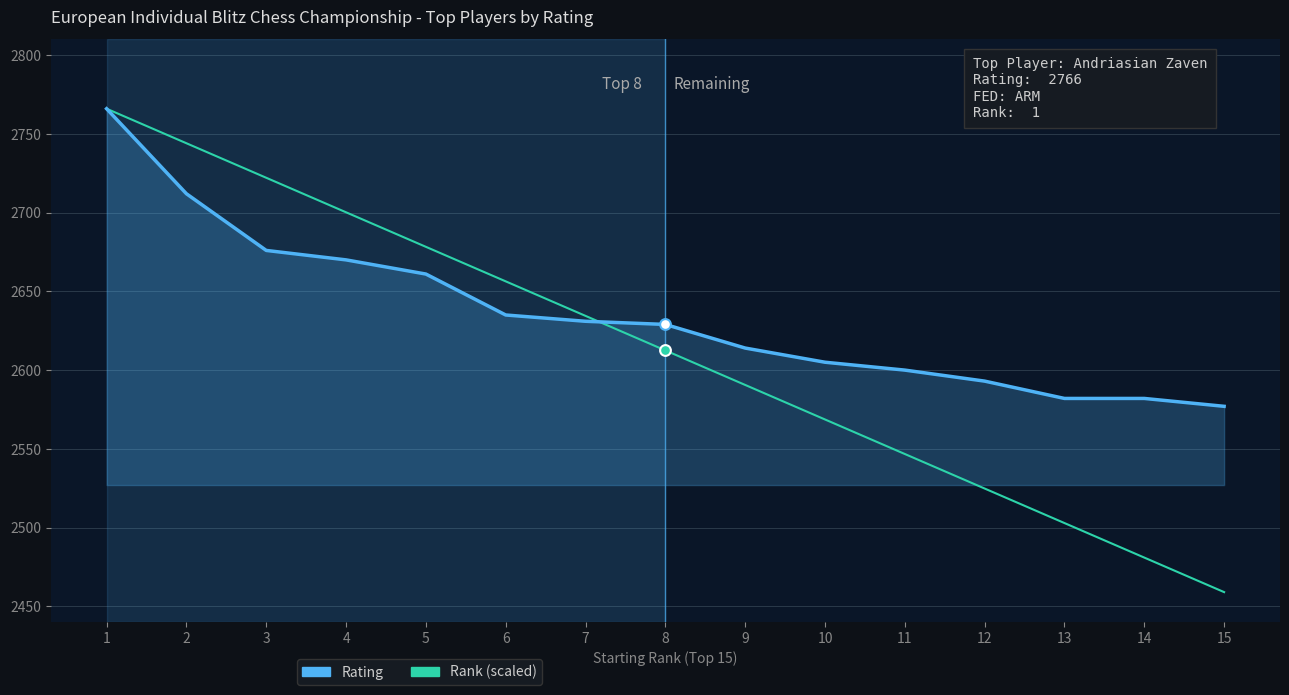

At how many categories does at least one series exceed 2530?

15